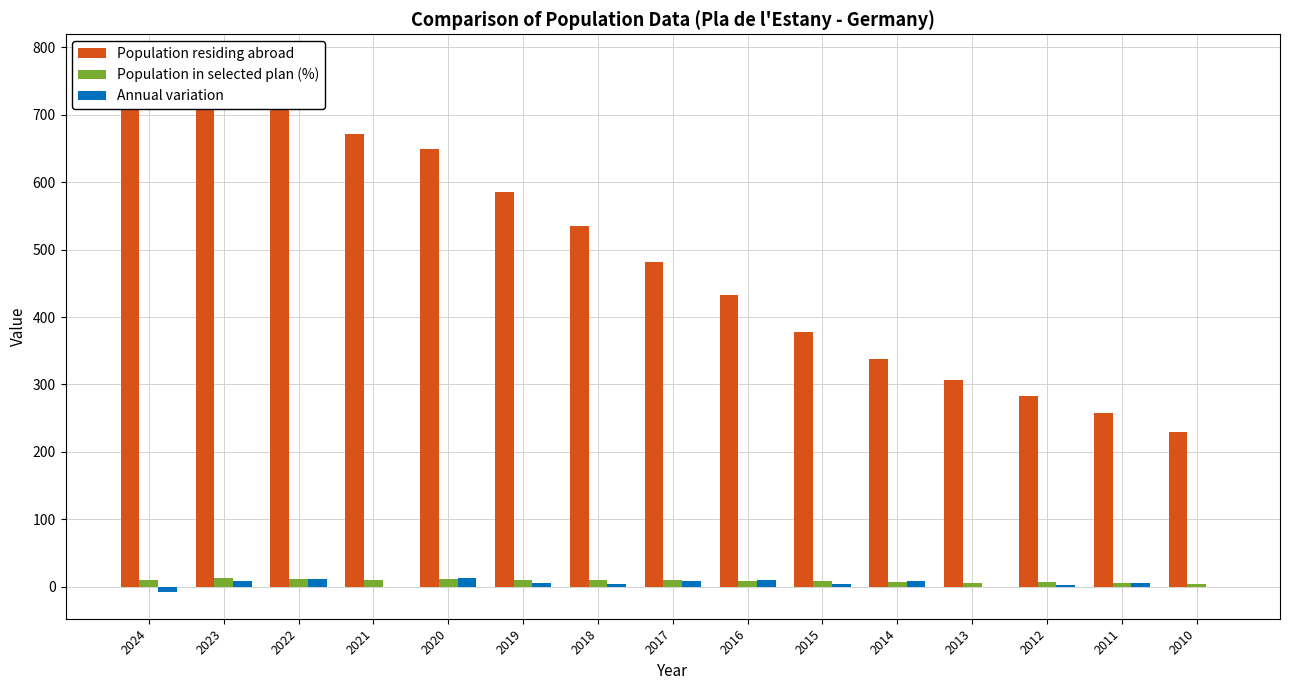

Reading left to right, extract all data points from this chart.

Population residing abroad: 780.0	741.0	716.0	671.0	649.0	585.0	535.0	481.0	433.0	378.0	338.0	307.0	283.0	258.0	230.0
Population in selected plan (%): 10.6	12.3	11.6	10.6	10.9	9.9	9.7	10.0	9.2	7.9	7.7	5.9	6.4	5.8	4.3
Annual variation: -8.0	8.0	12.0	0.0	13.0	6.0	4.0	8.0	10.0	4.0	8.0	0.0	3.0	5.0	0.0